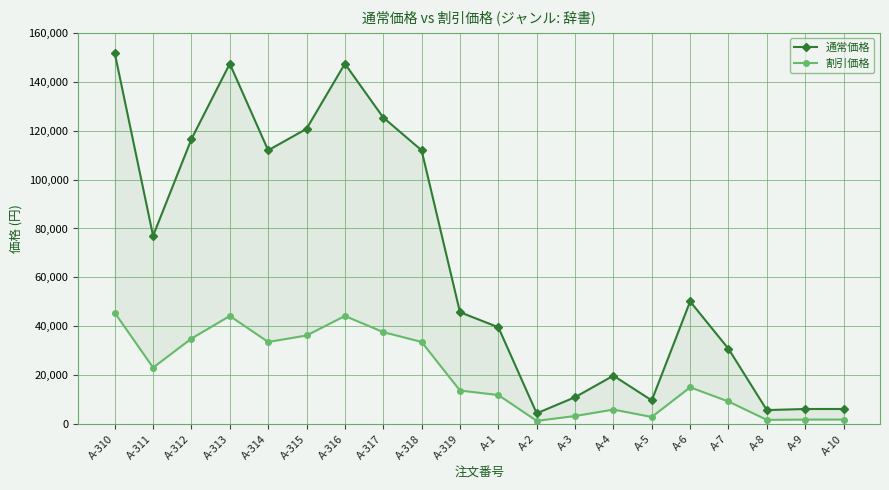

What is the label of the 4th point from the left?

A-313